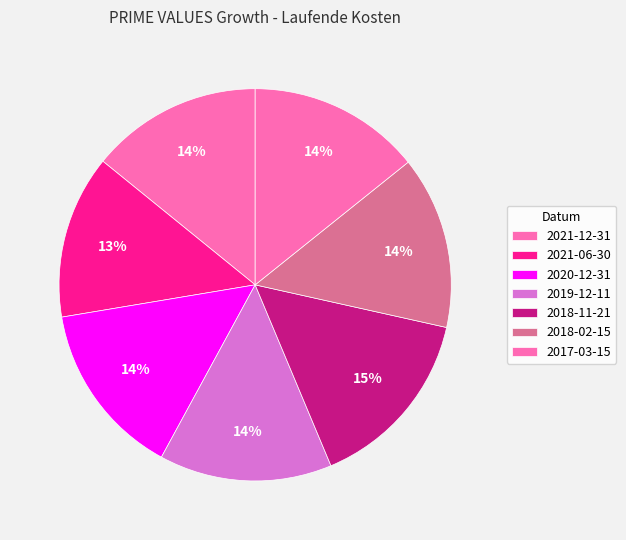

To the nearest percent, what percentage of the pie is 2021-06-30?

13%